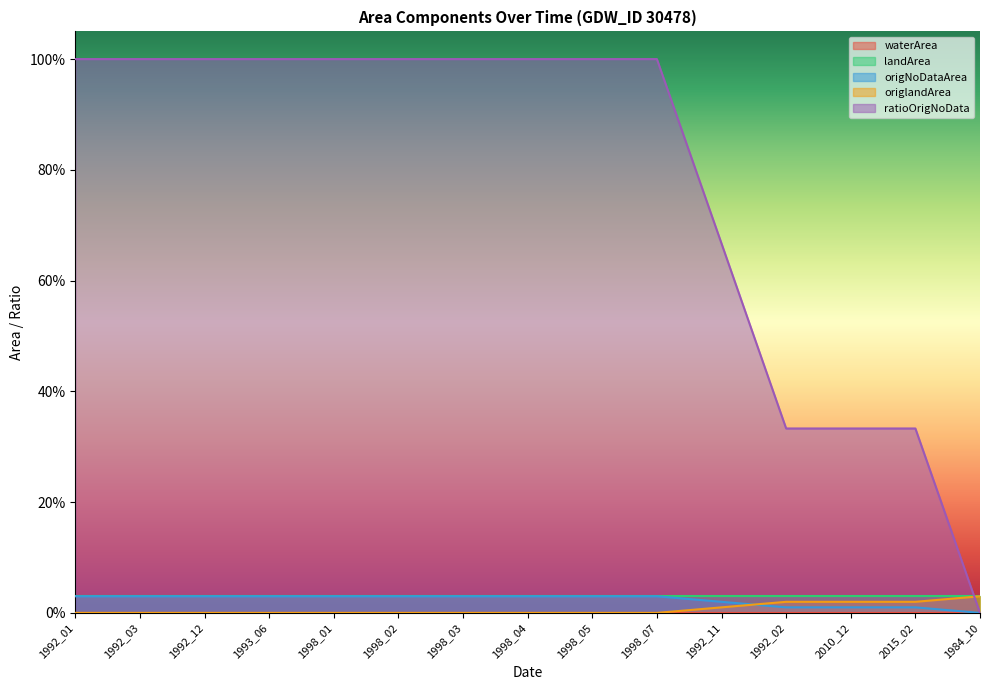

Does the chart display data point markers on the line(s)?

No